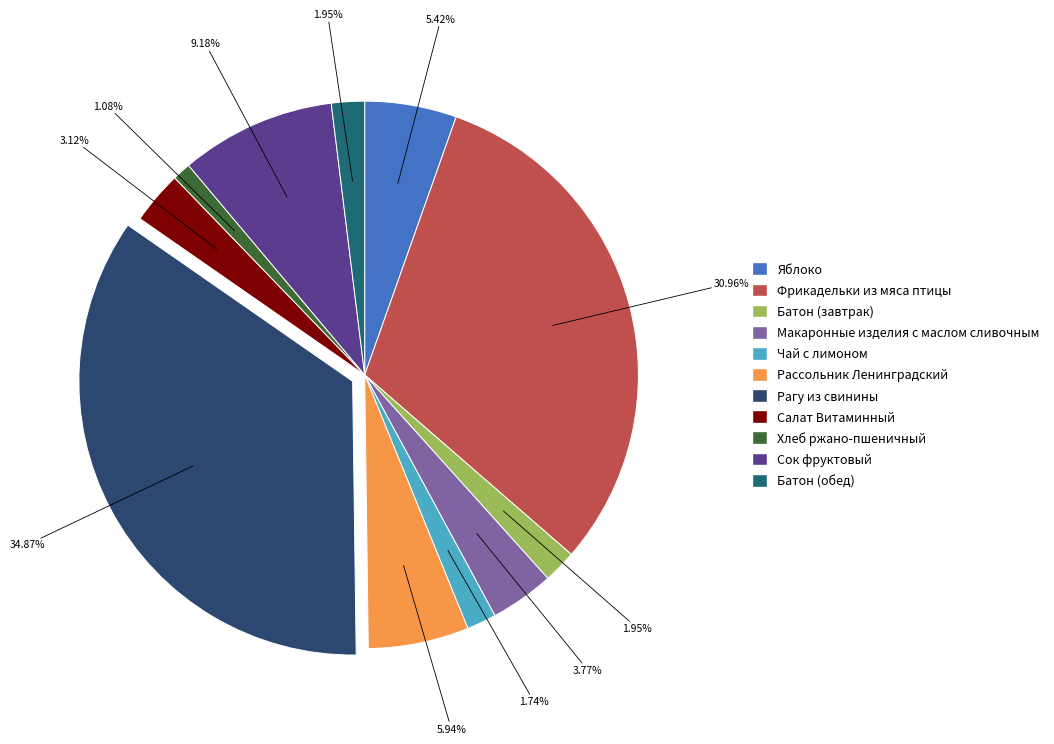

What is the smallest slice in the pie chart?

Хлеб ржано-пшеничный